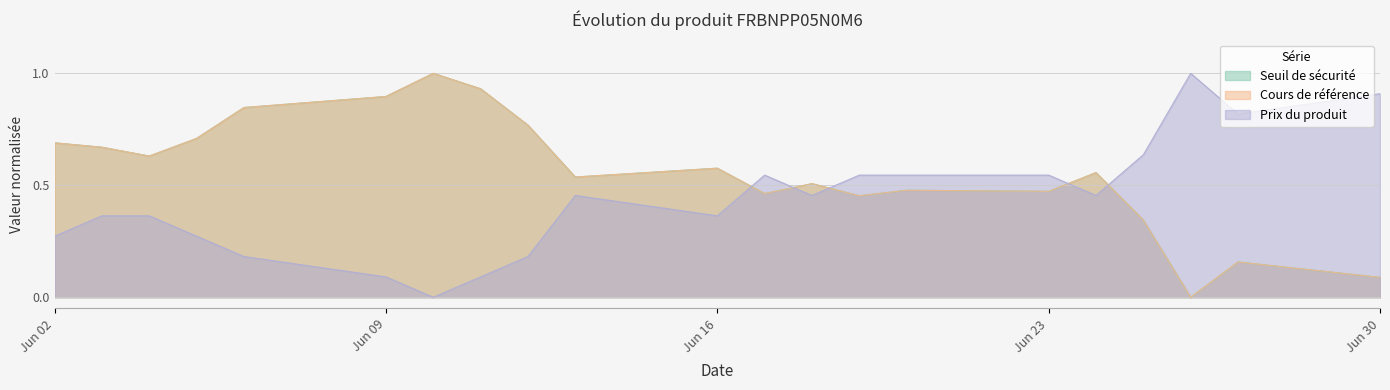

What is the value of the Cours de référence point at the 8th from the left?

0.9